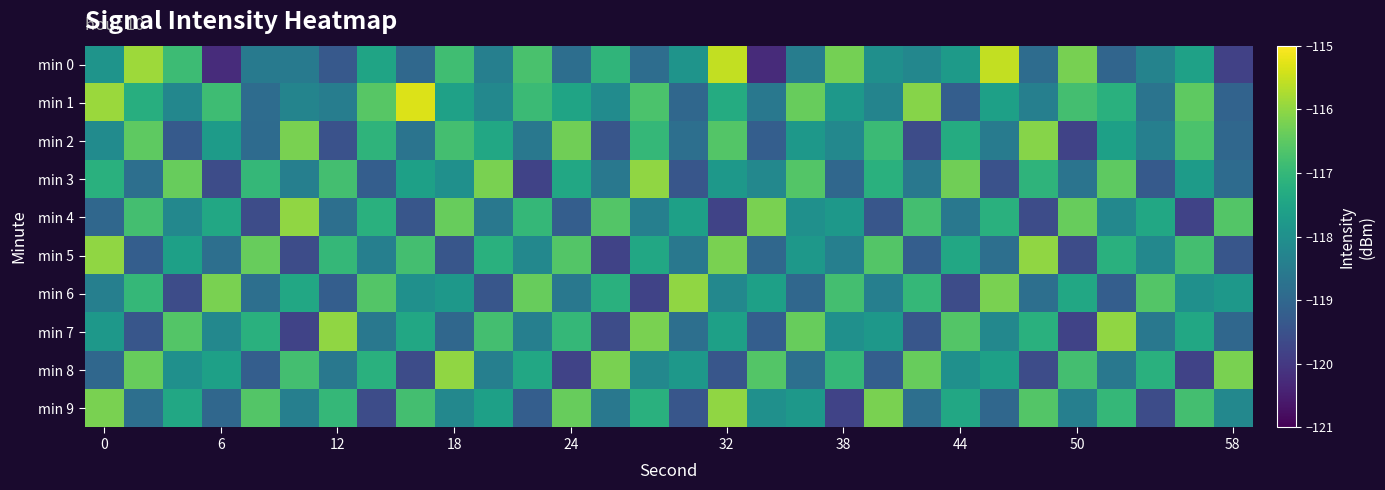

At which category is the sum across all series the highest?

32